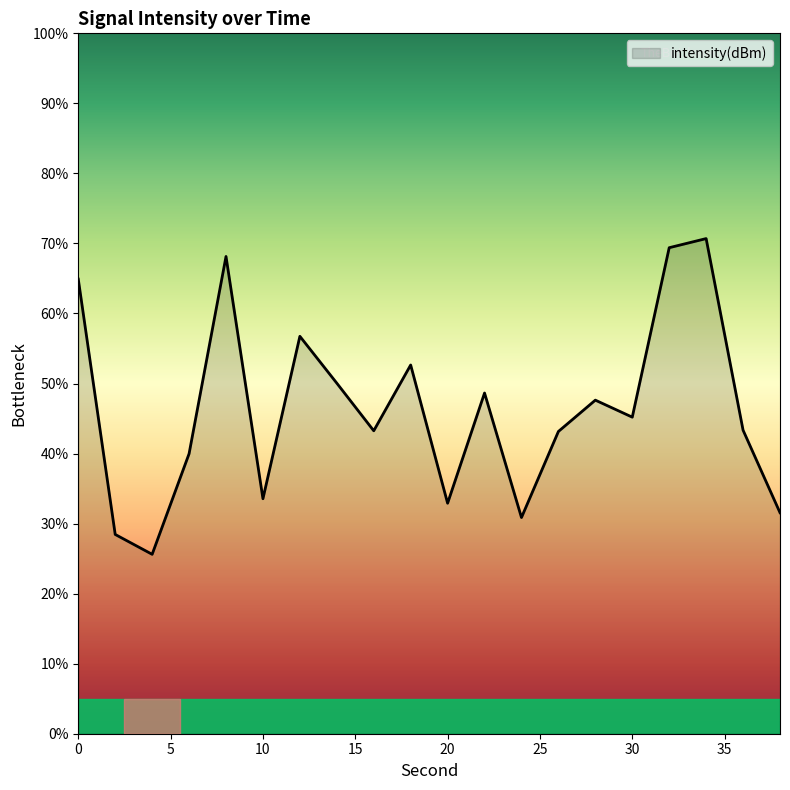

What is the minimum value shown in the chart?

25.6